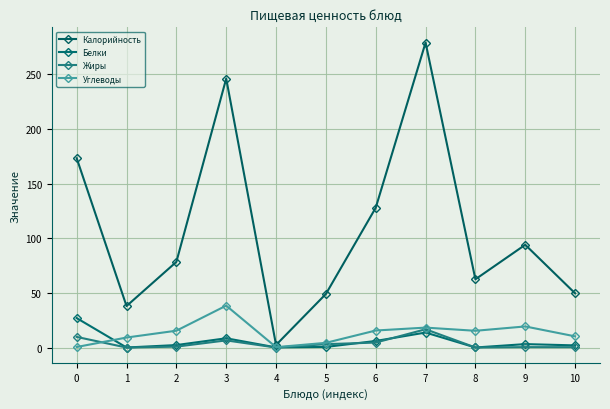

How many interior local peaks does the Калорийность series have?

3